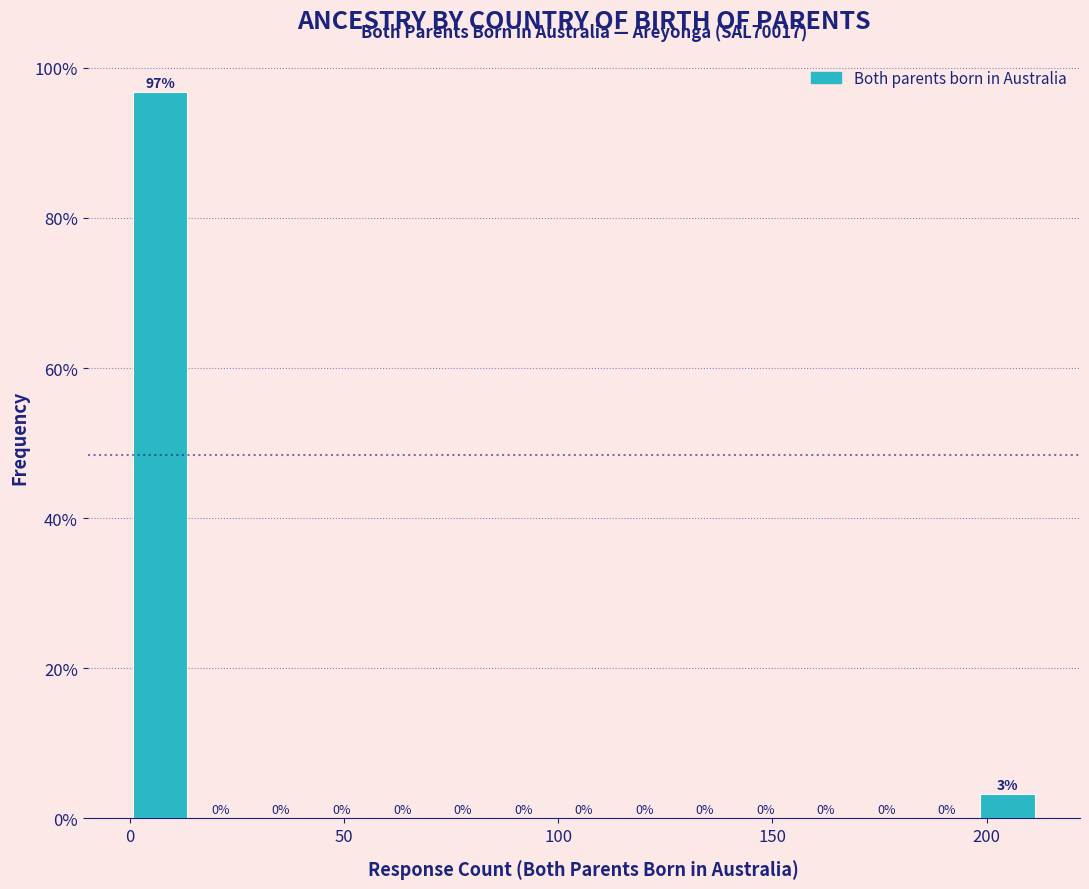

Read against the x-axis, roughly where is the centre of the tallest bar?

5